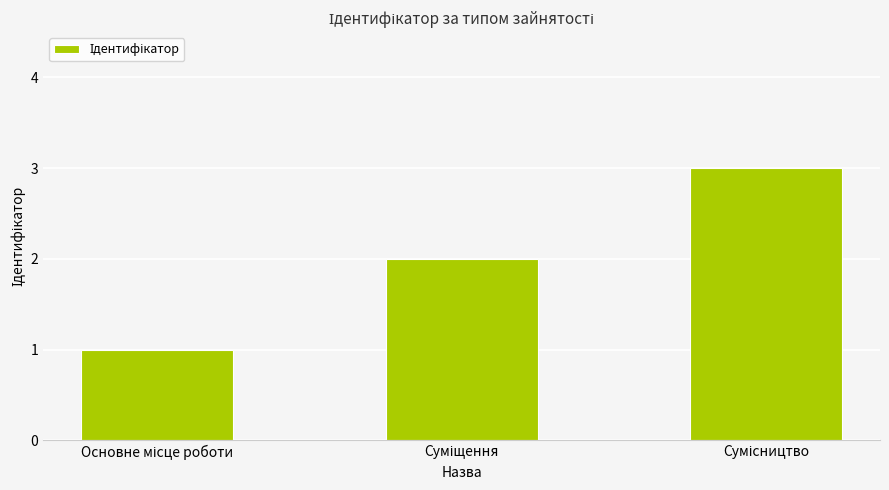

How many series are shown in this chart?

1